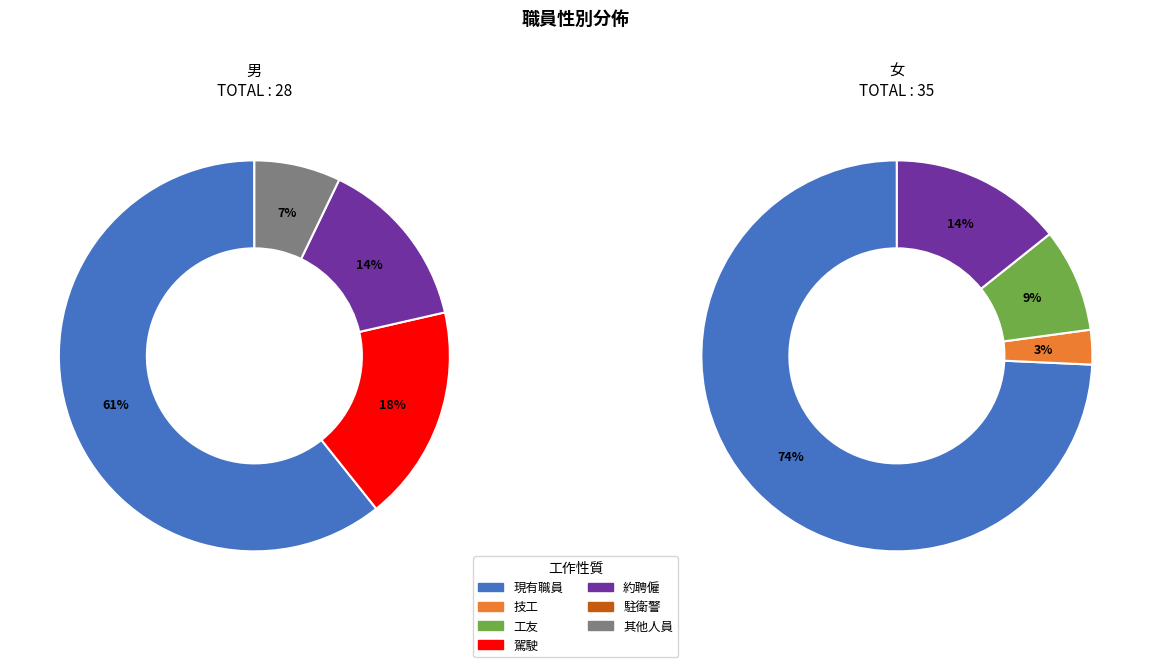

Count the number of slices in the pie.

7